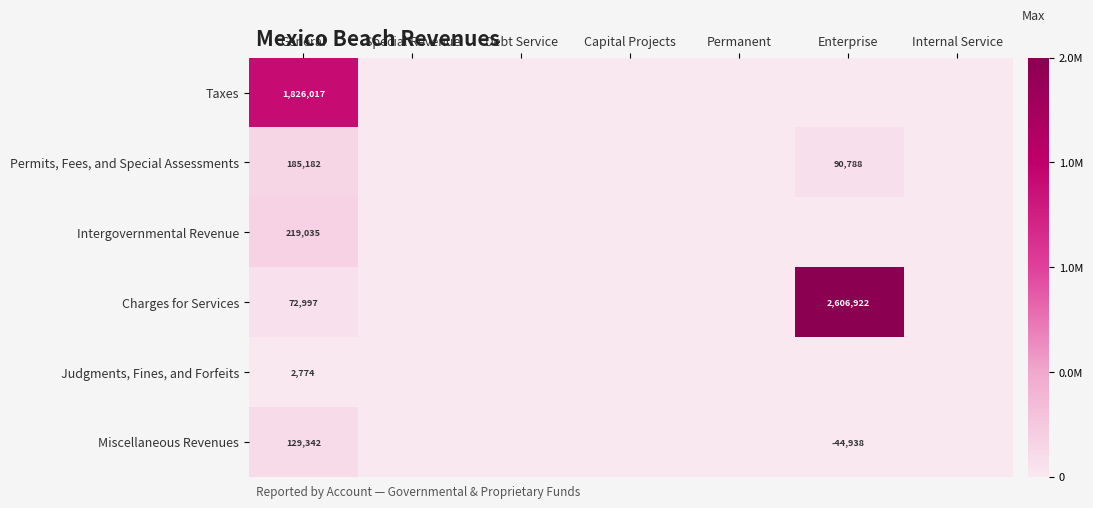

Is it true that Charges for Services equals 116555 at General?

False